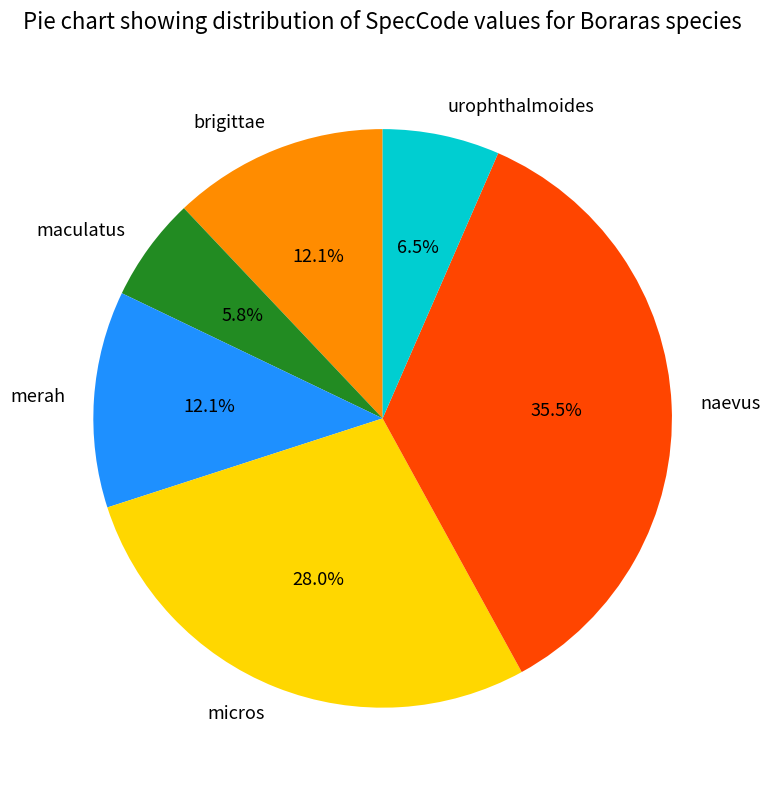

What is the ratio of the value at naevus to the value at maculatus?

6.1